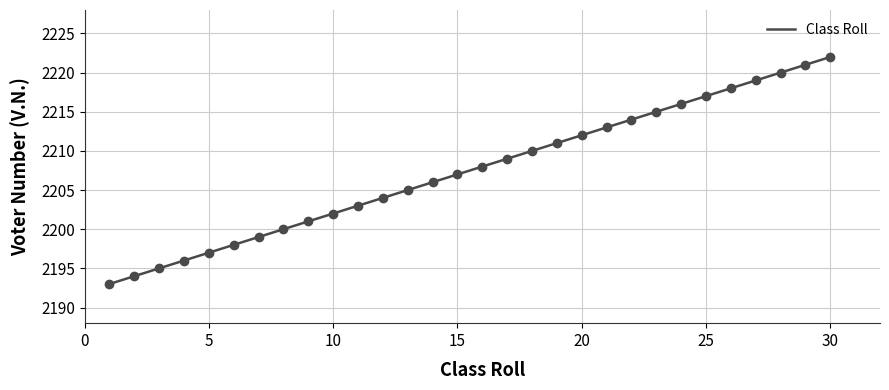

What is the ratio of the value at 8 to the value at 28?

1.0